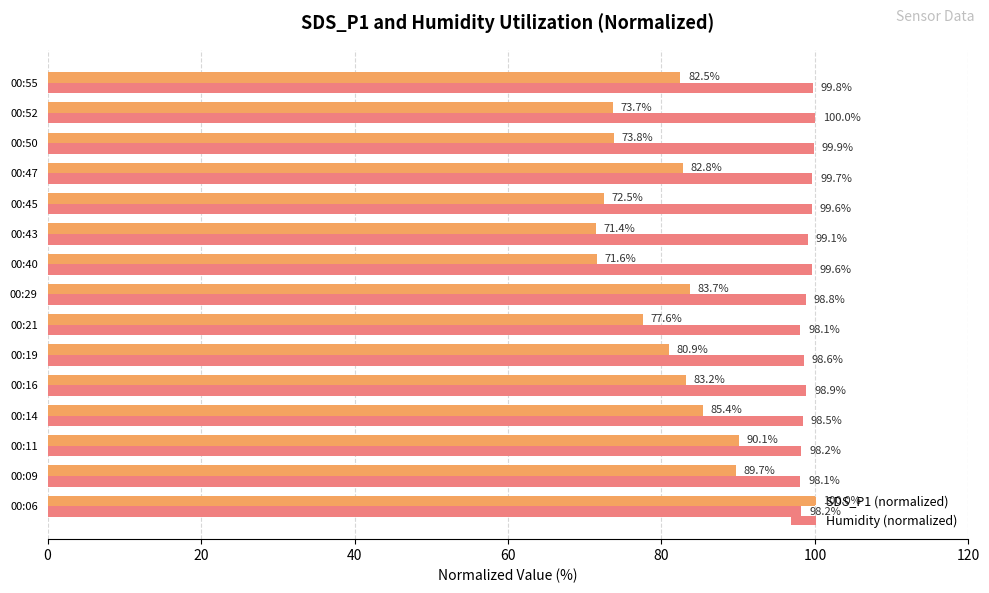

At how many categories does at least one series exceed 88?

15